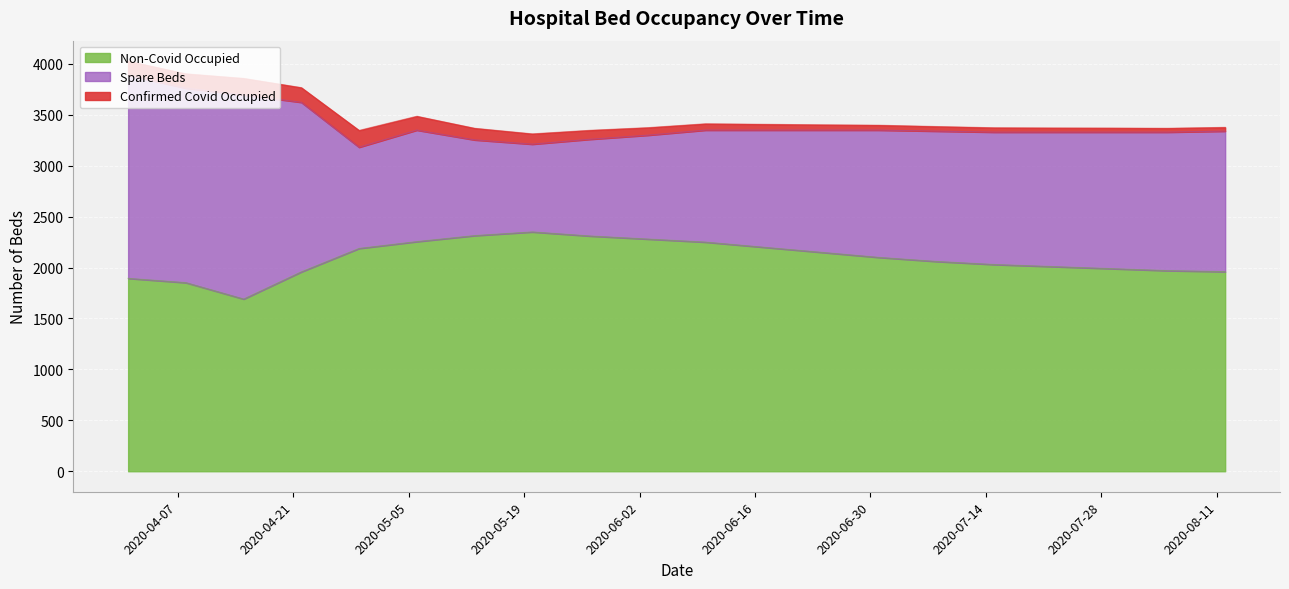

What is the lowest value of the Non-Covid Occupied series?

1691